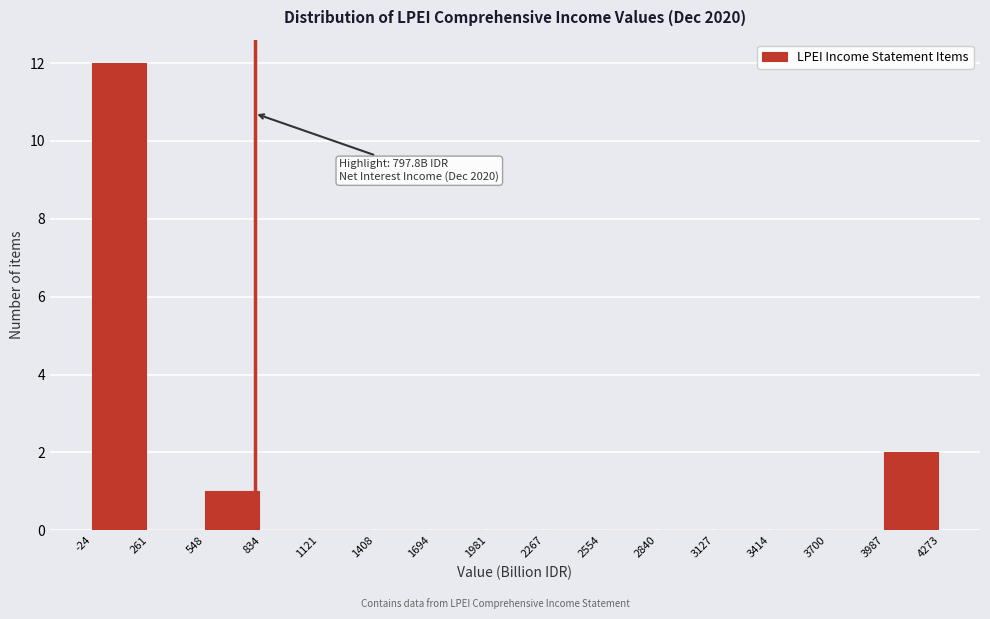

Over which range of the x-axis is the bar tallest?

-24 to 261